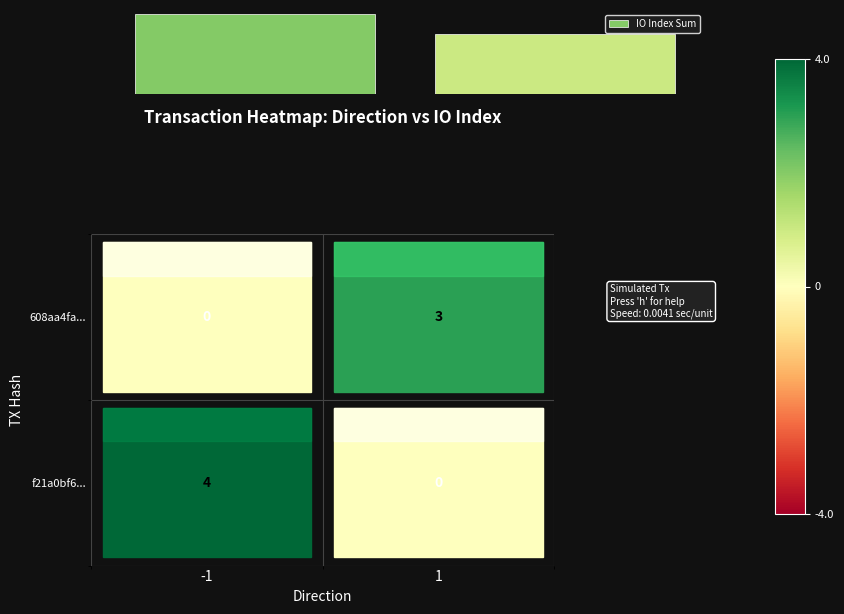

Does the chart contain any negative values?

No